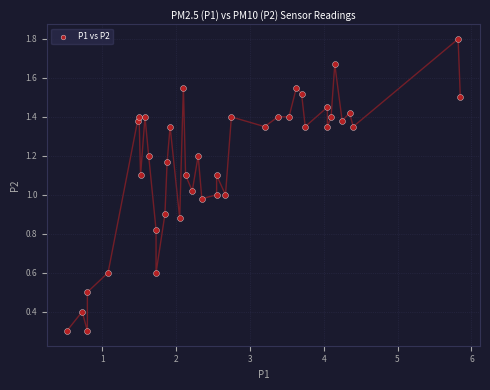

What is the range of X values (max minus min)?

5.3